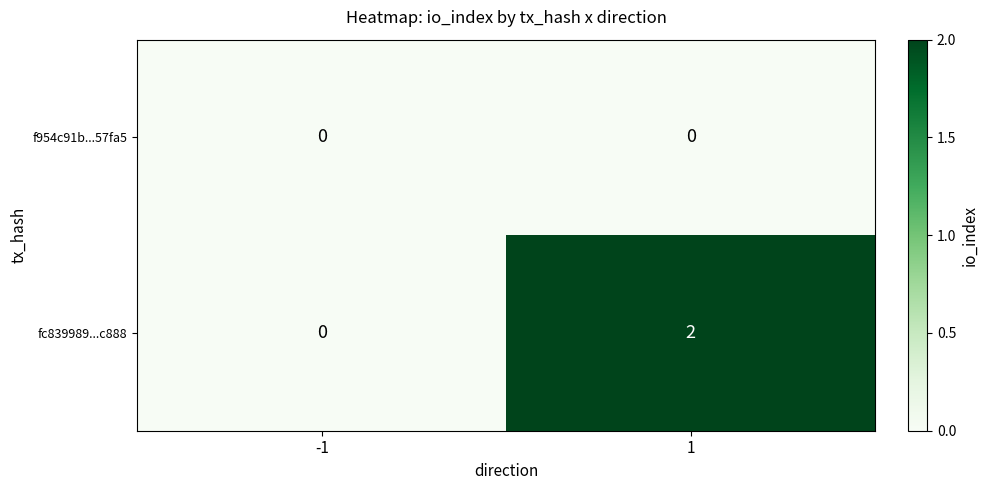

Is it true that f954c91b...57fa5 equals 0 at -1?

True